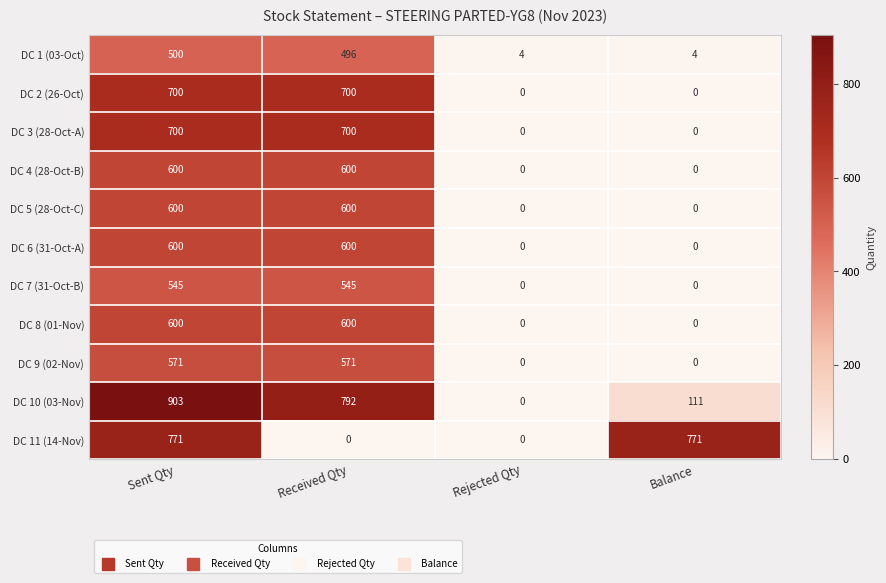

What value does the DC 1 (03-Oct) series have at Received Qty?

496